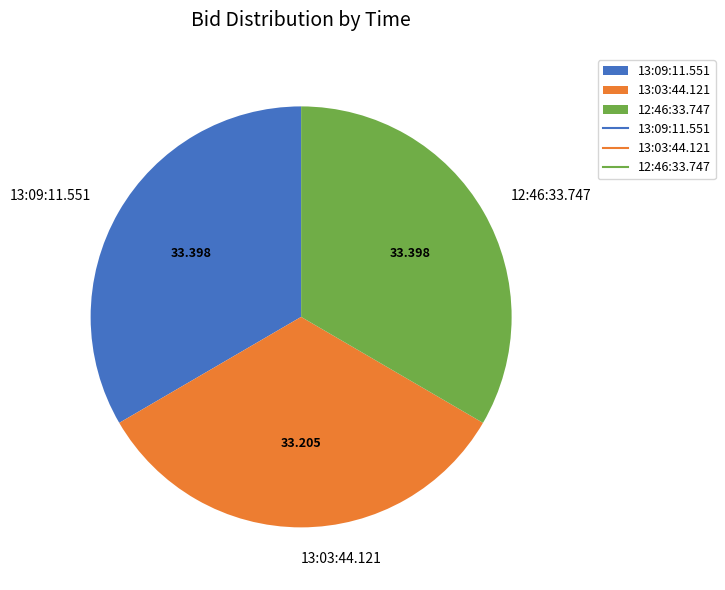

Is the sum of 13:03:44.121 and 13:09:11.551 greater than half?

Yes